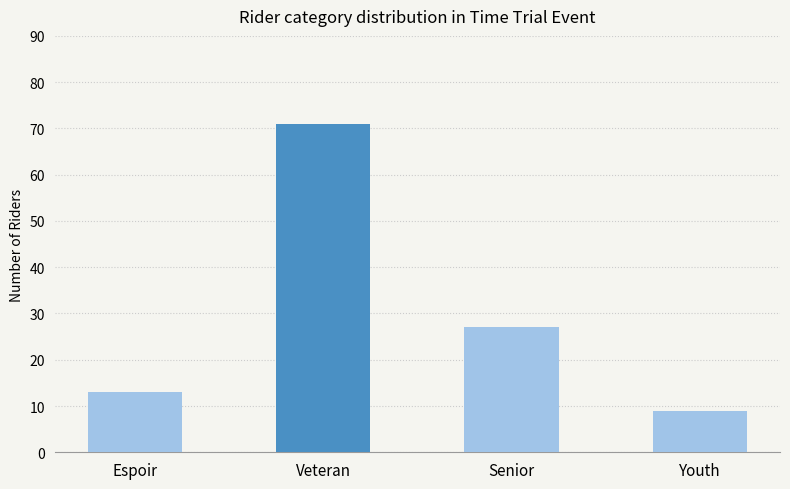

Rank the categories by value from lowest to highest.

Youth, Espoir, Senior, Veteran